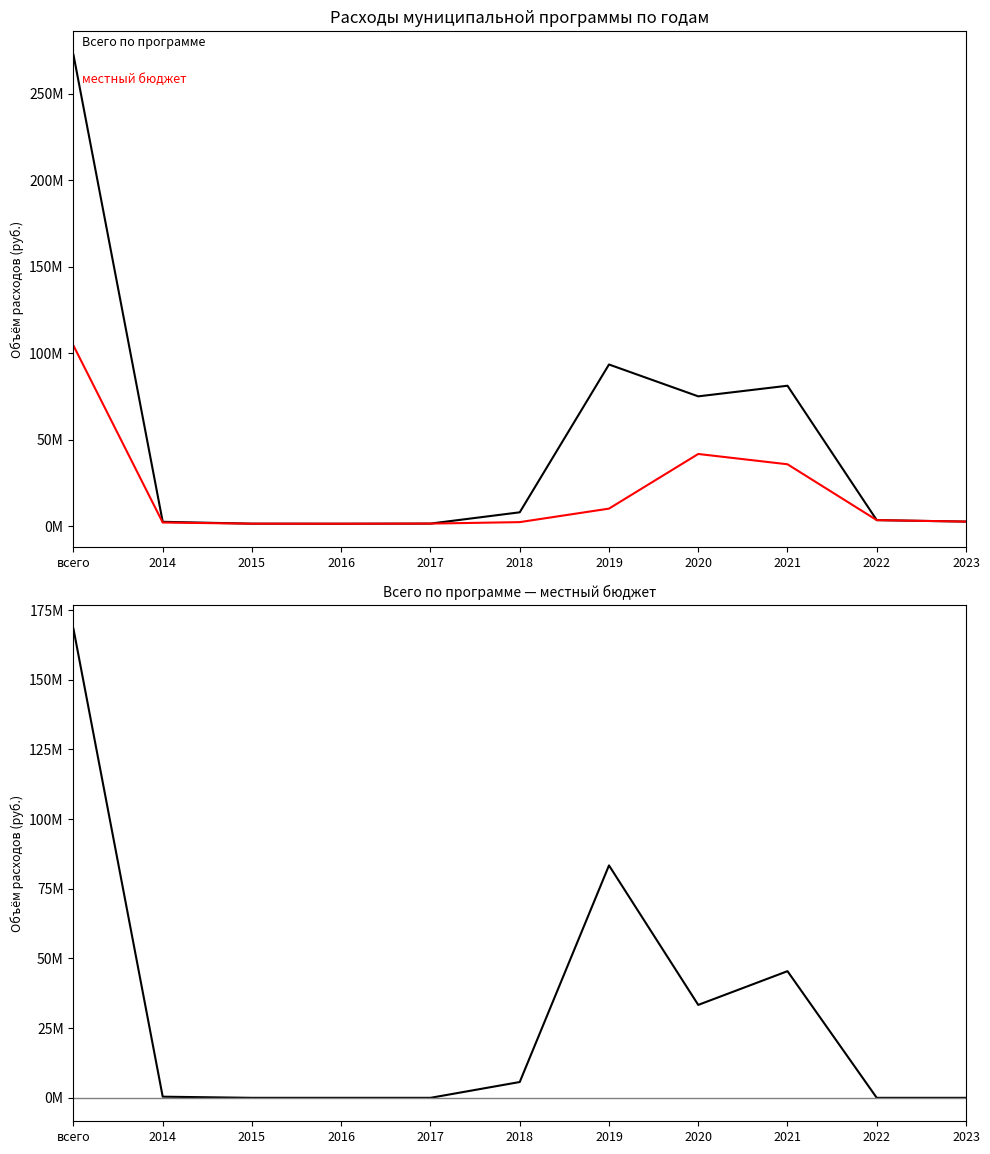

Does the chart have visible grid lines?

No